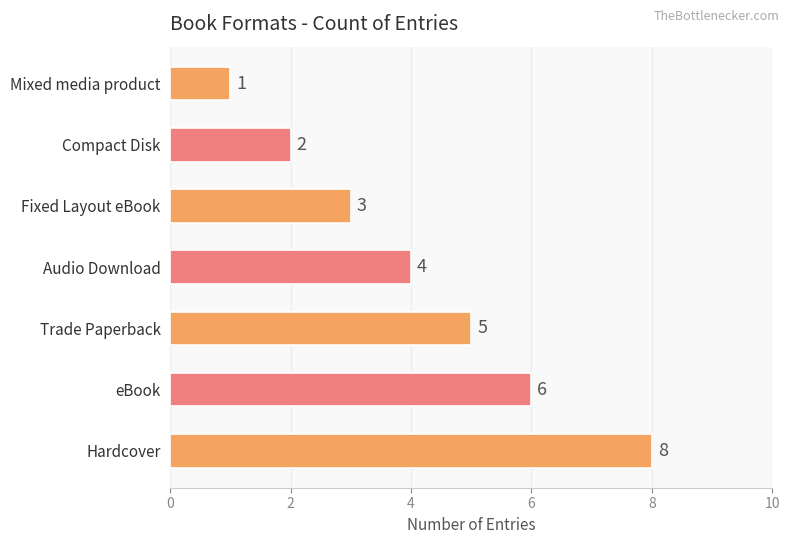

Reading top to bottom, list all the values displayed in this chart.

Mixed media product=1	Compact Disk=2	Fixed Layout eBook=3	Audio Download=4	Trade Paperback=5	eBook=6	Hardcover=8